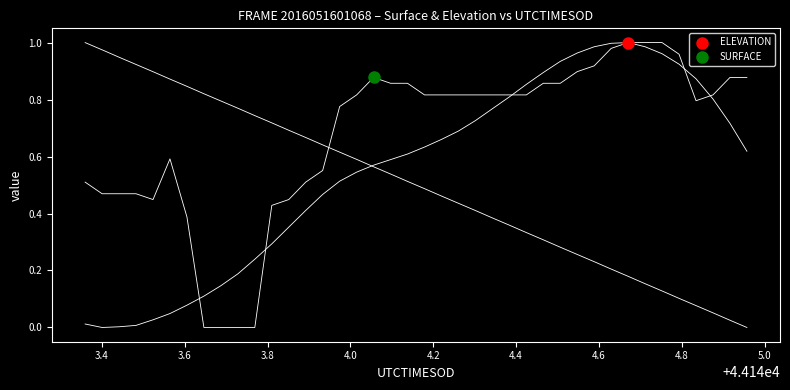

What are all the series names shown in the legend?

ELEVATION, SURFACE